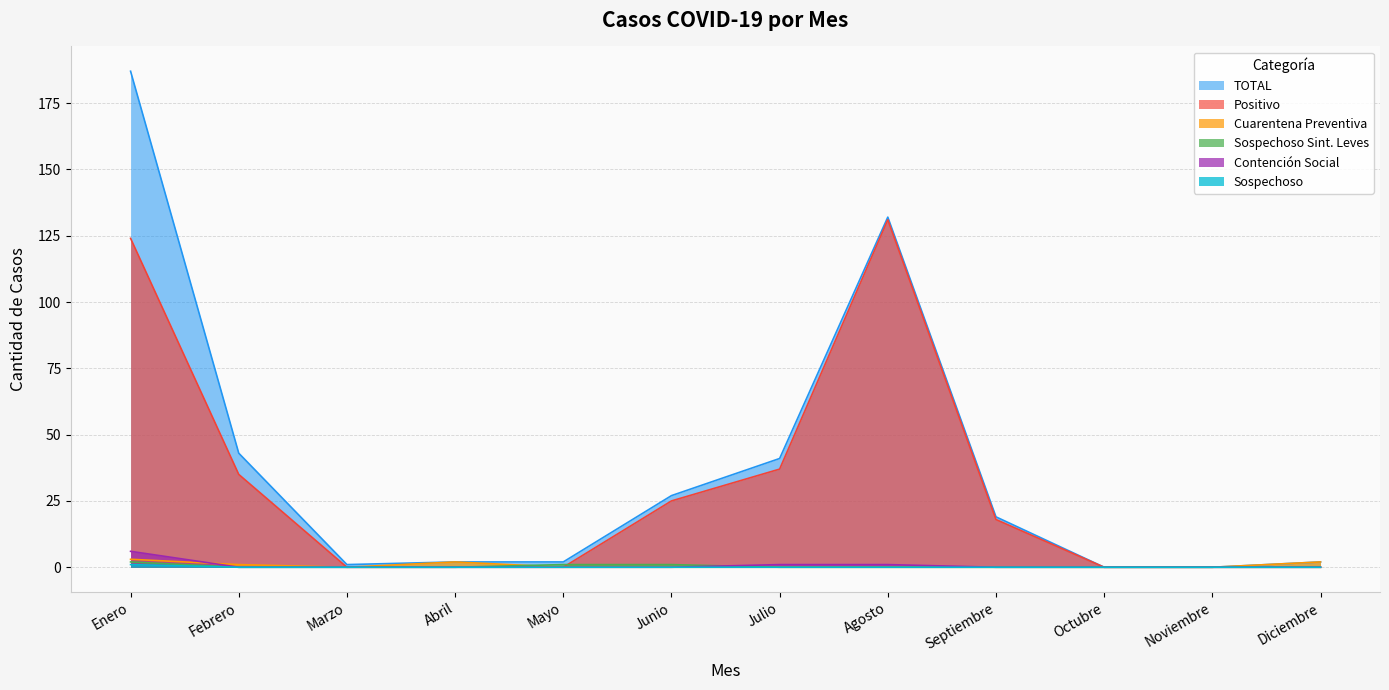

True or false: Cuarentena Preventiva and TOTAL intersect in this chart.

False